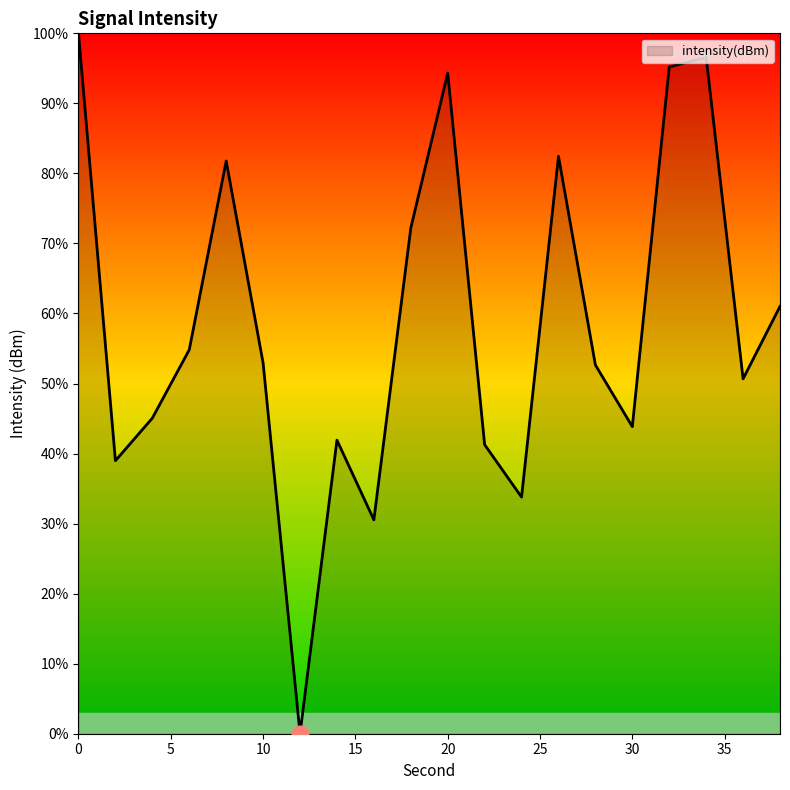

Reading right to left, transcribe all the data shown in this chart.

38=61.0	36=50.7	34=96.6	32=95.2	30=43.8	28=52.7	26=82.4	24=33.8	22=41.3	20=94.3	18=72.2	16=30.5	14=41.9	12=0.0	10=52.9	8=81.8	6=54.8	4=45.1	2=39.0	0=100.0